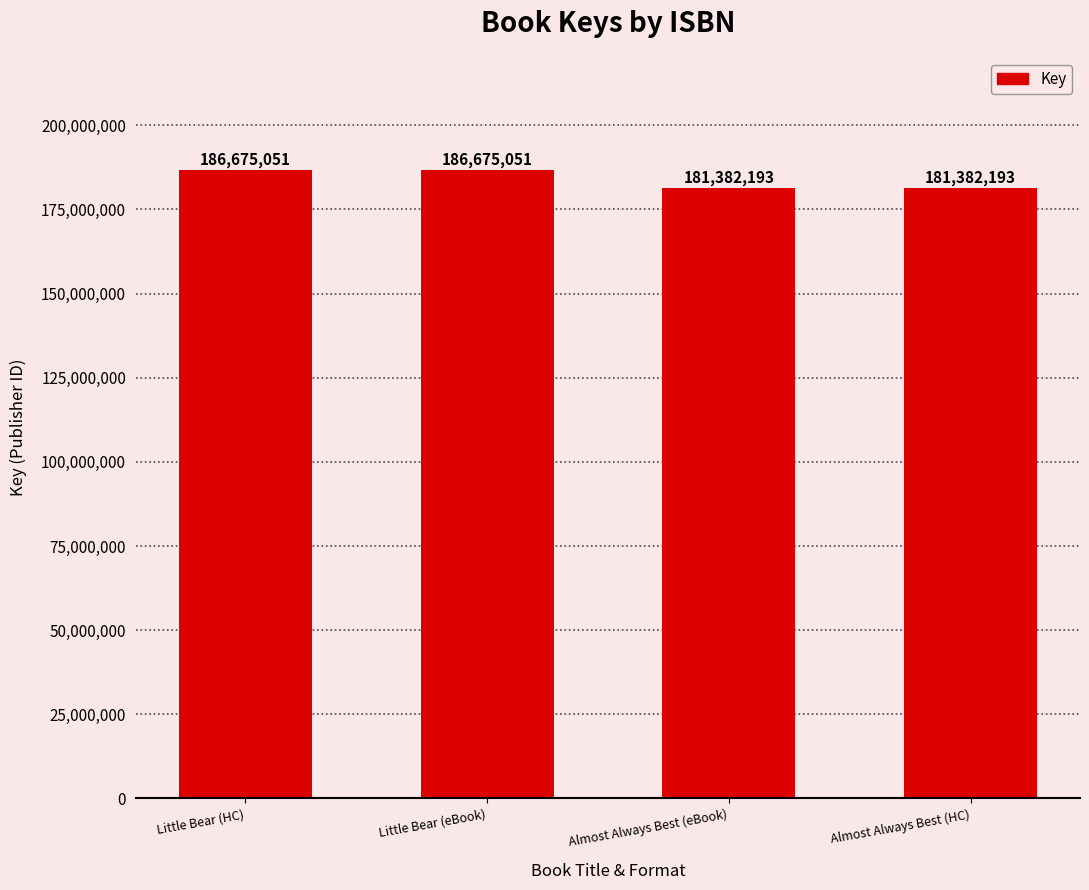

What is the change in value from Little Bear (HC) to Almost Always Best (eBook)?

-5292858